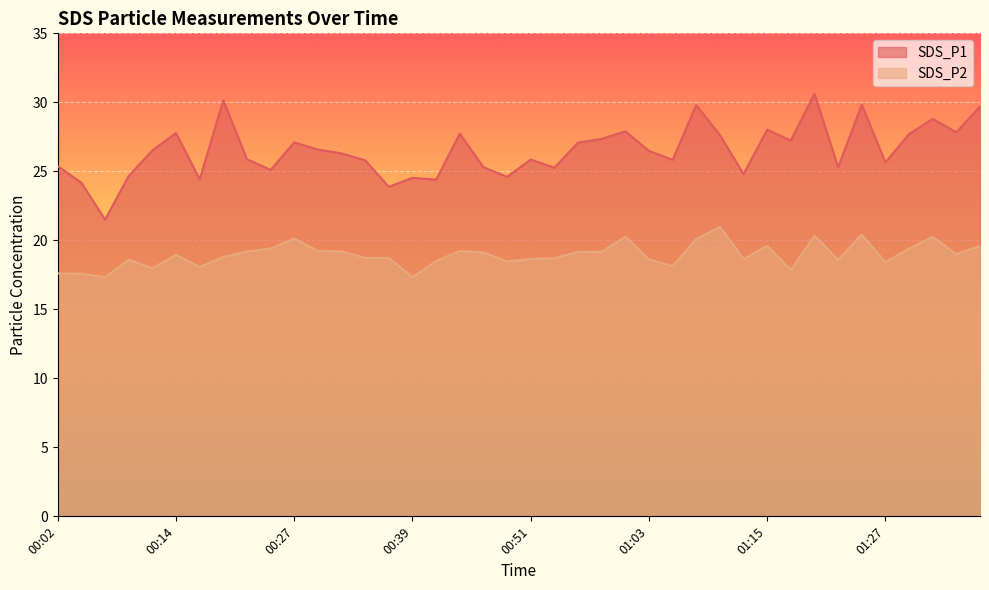

In SDS_P2, how many points are lower than both neighbors (excluding endpoints)?

11